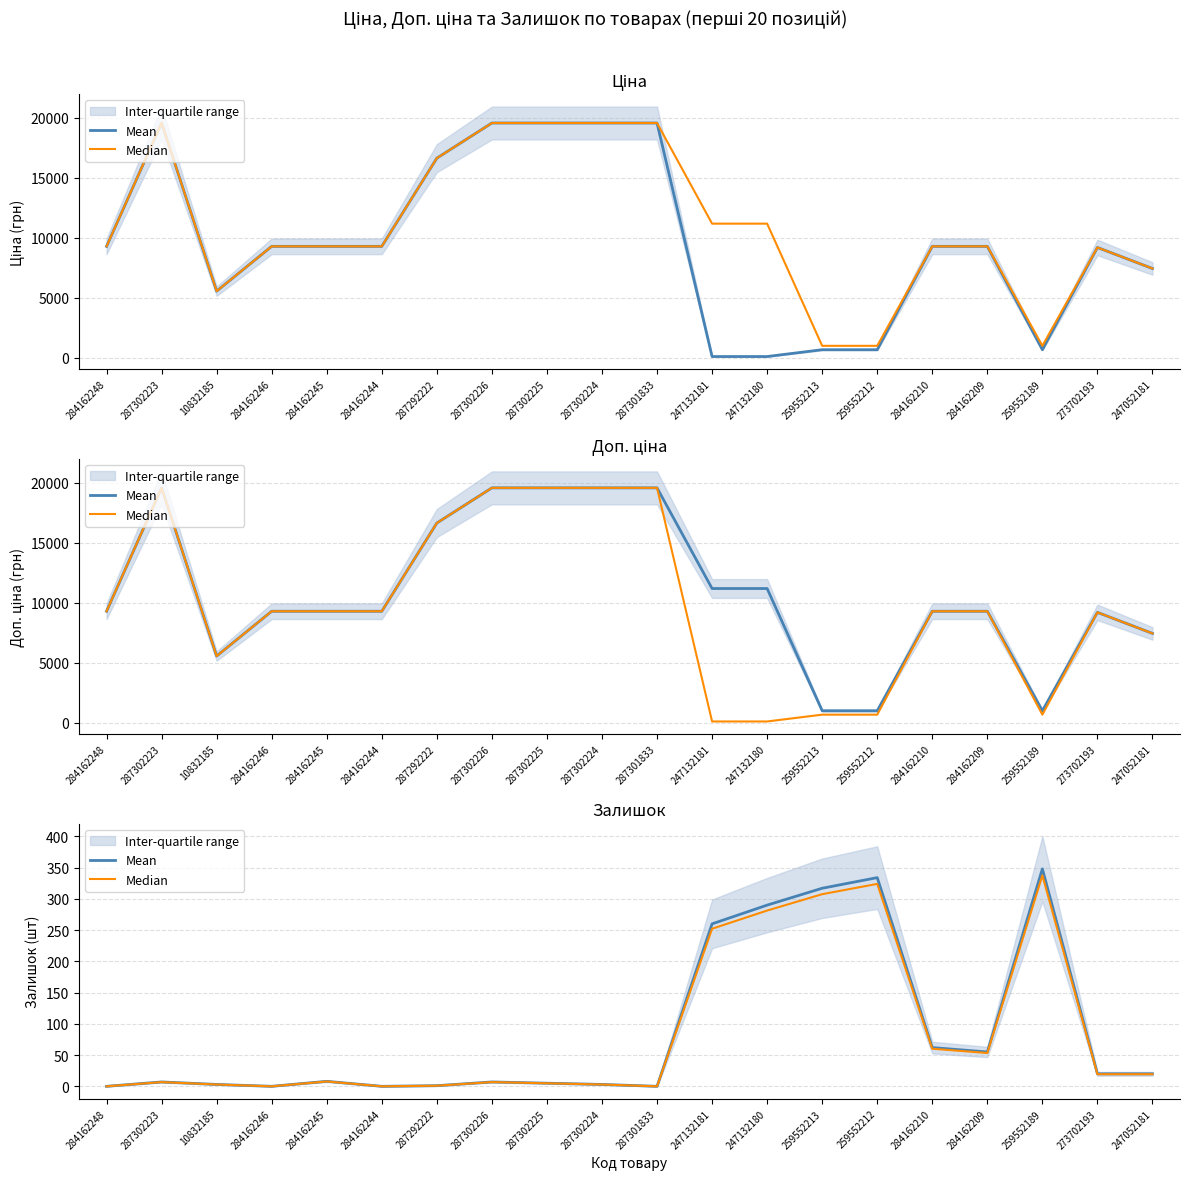

Read the Mean value at 287302226.

7.0